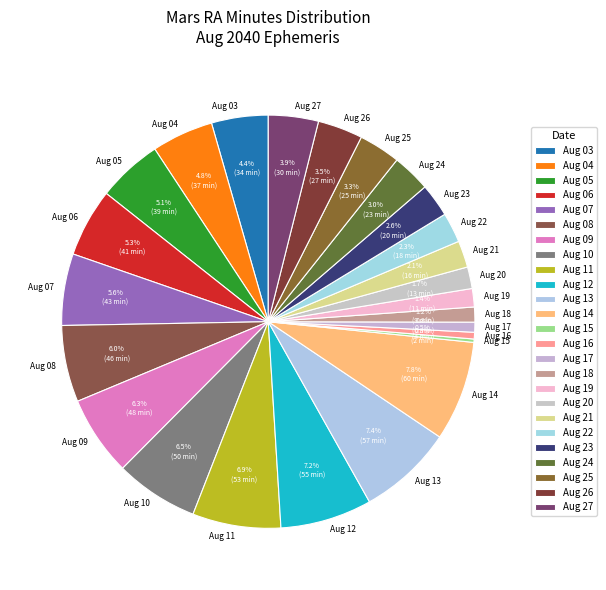

Is there a majority slice in this chart?

No